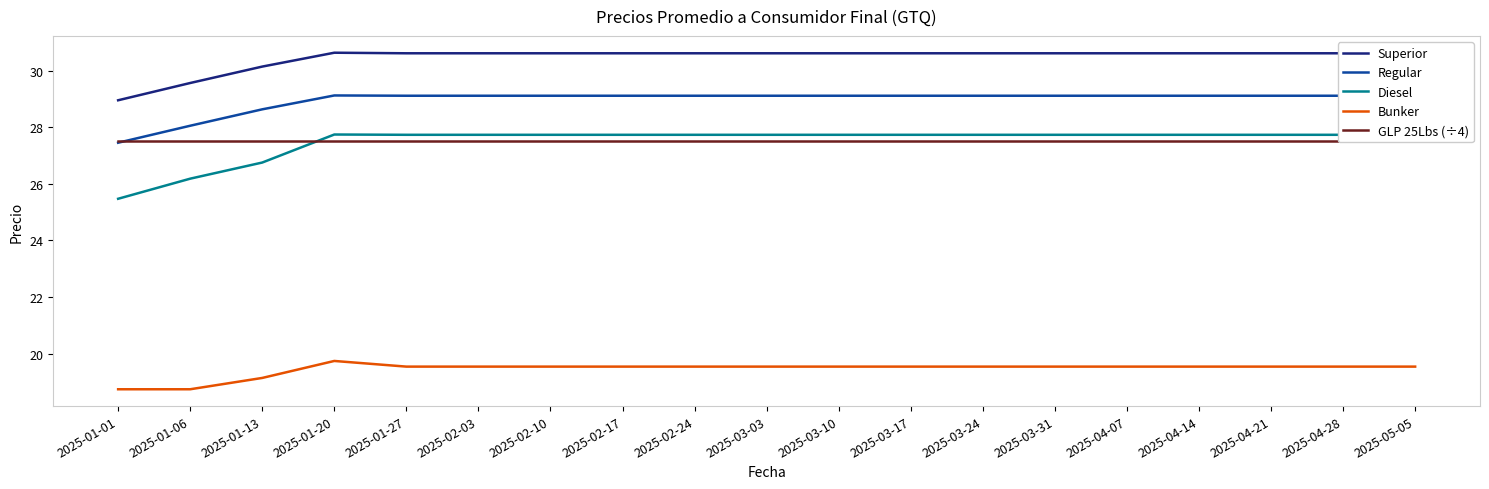

What is the maximum value for Diesel?

27.7